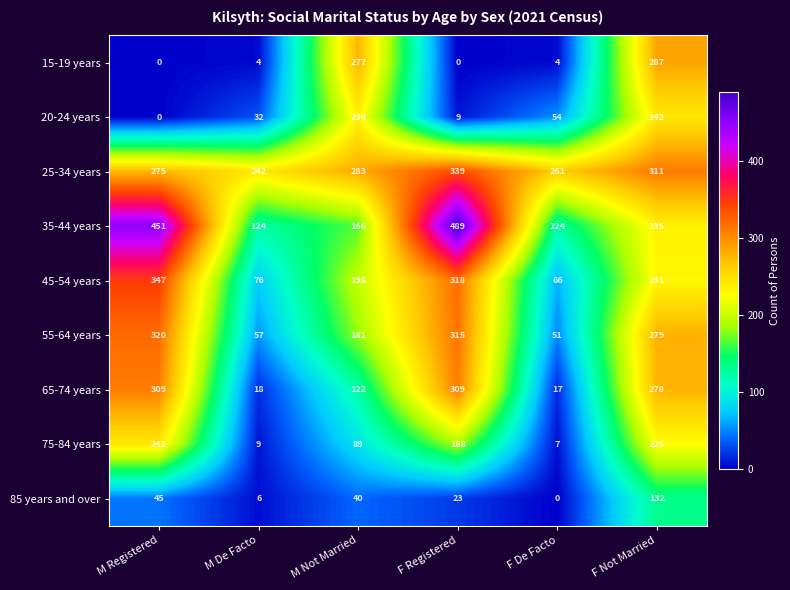

What is the sum of the 45-54 years values at F Not Married and M Registered?

578